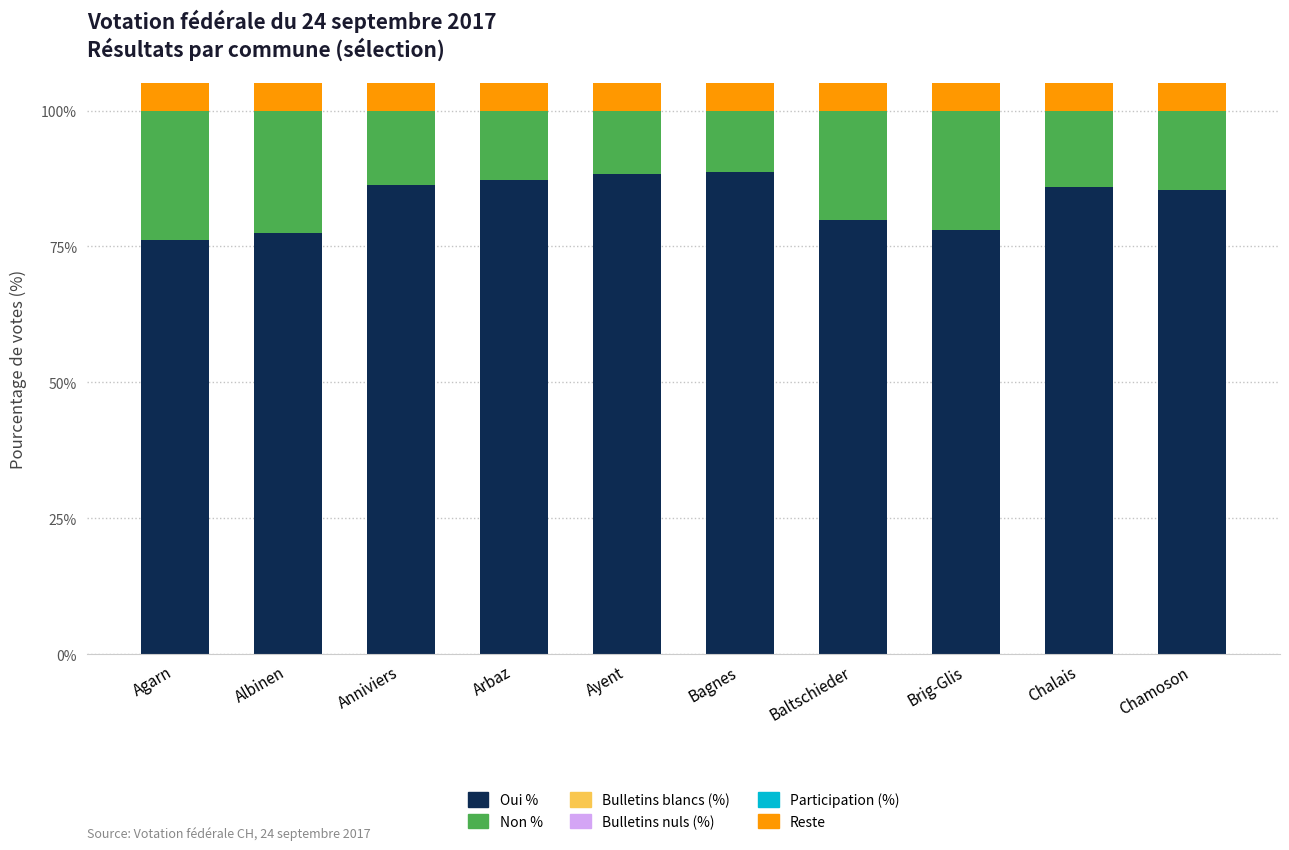

How many bars are there in each group?

6